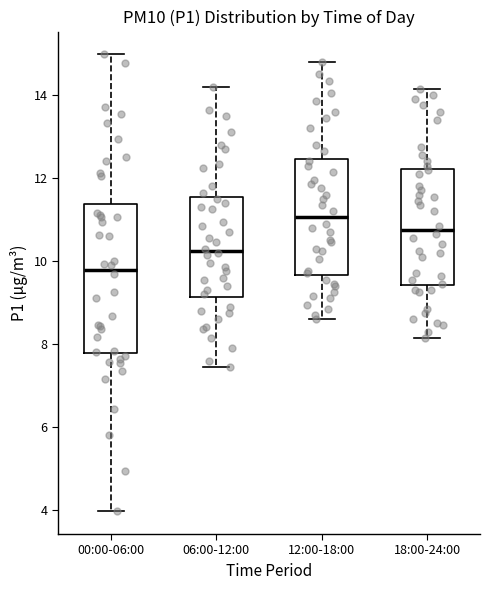

Reading left to right, read every box against the y-axis: the position of its median line, the range the box covers, and the ends of its whiskers. The values are not printed on the chart, so give them approximately, as read against the axis.

00:00-06:00: median 9.8, box 7.8 to 11.4, whiskers 4.0 to 15.0
06:00-12:00: median 10.2, box 9.2 to 11.6, whiskers 7.4 to 14.2
12:00-18:00: median 11.0, box 9.6 to 12.4, whiskers 8.6 to 14.8
18:00-24:00: median 10.8, box 9.4 to 12.2, whiskers 8.2 to 14.2